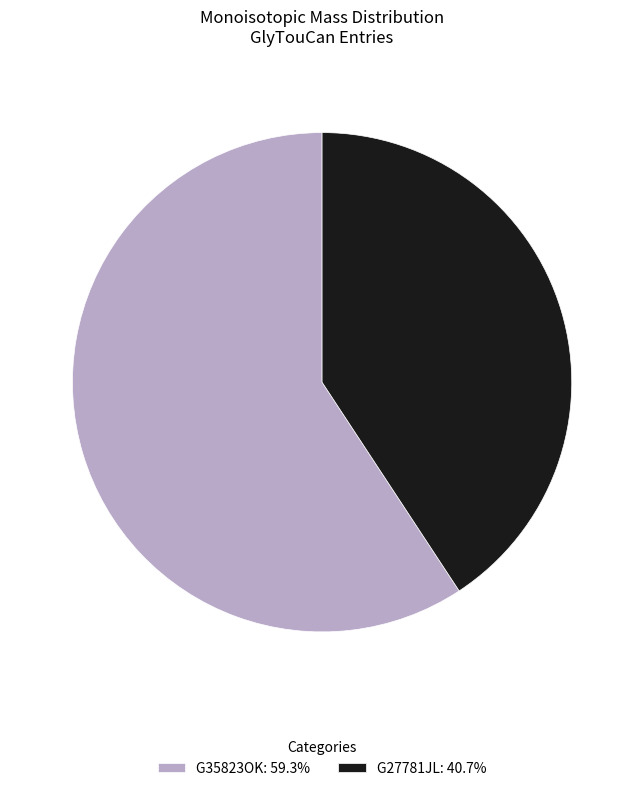

What is the smallest slice in the pie chart?

G27781JL